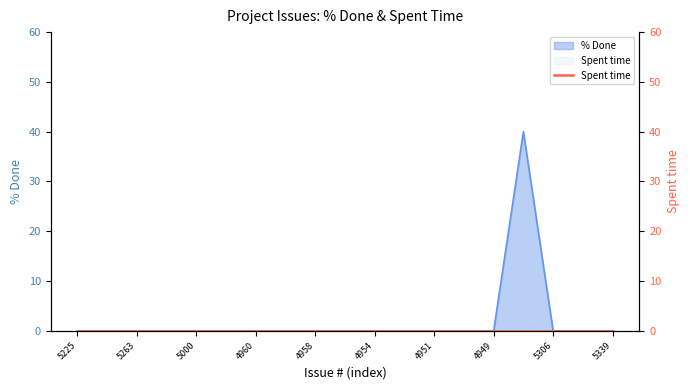

Count the number of values greater than 0.

1